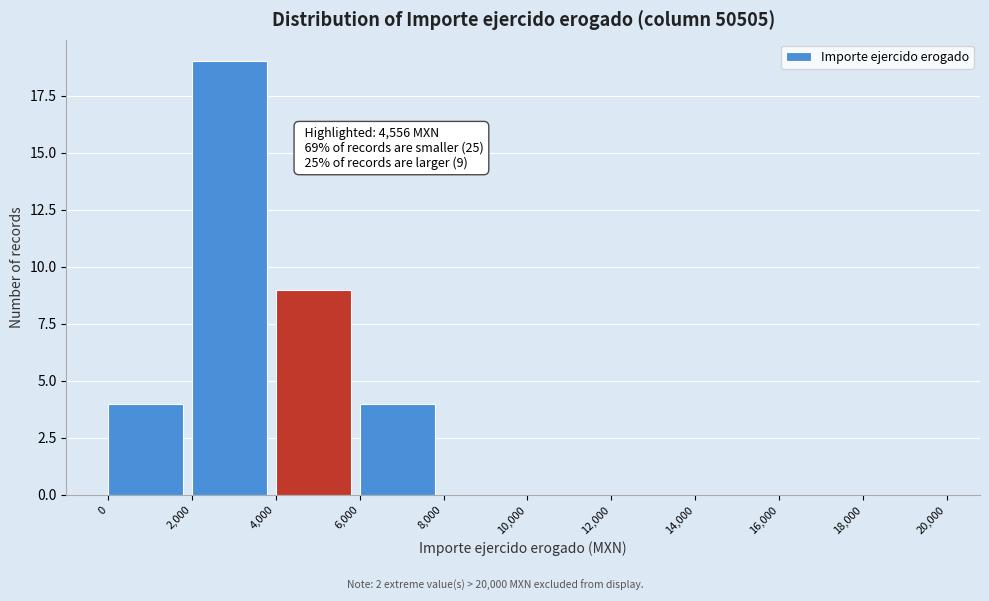

Which range on the x-axis has the tallest bar?

2,000 to 4,000